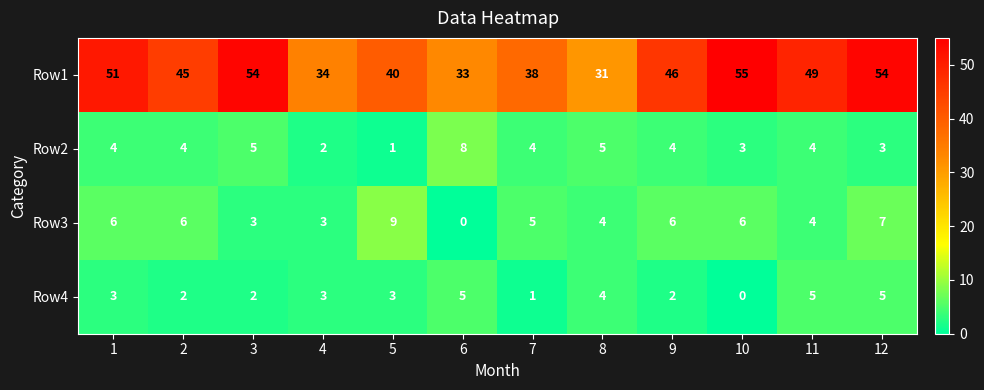

Which series changed the most between 7 and 8?

Row1